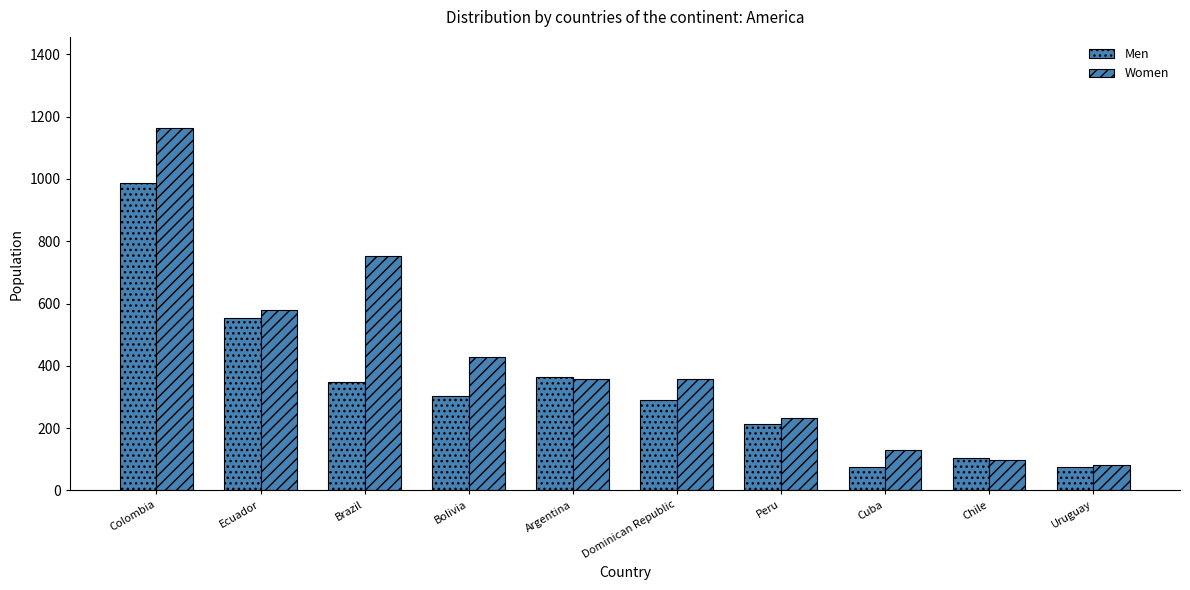

How many bars are there in each group?

2